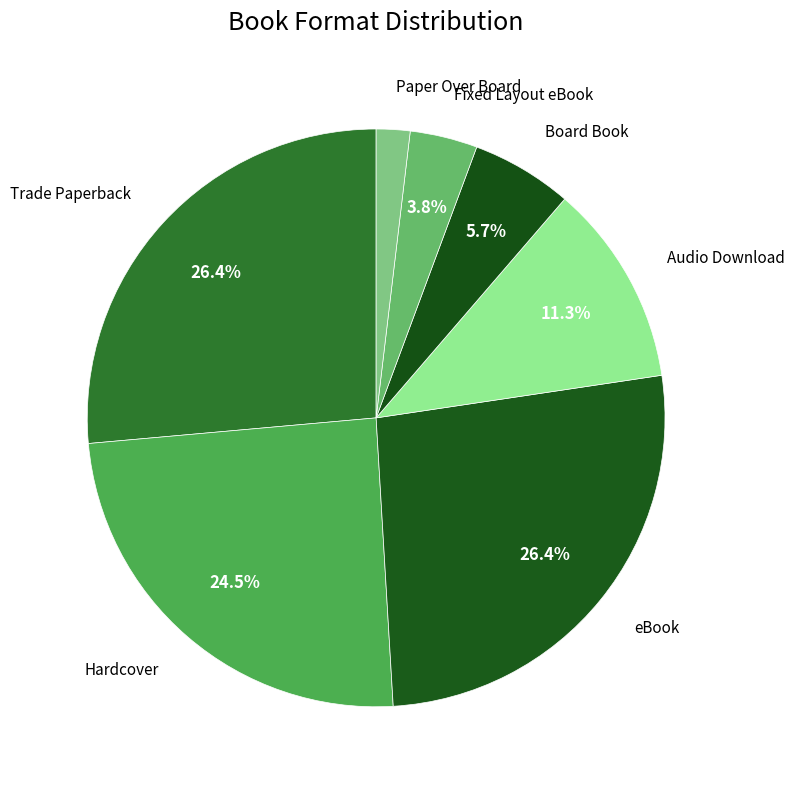

Which category has the smallest portion of the pie?

Paper Over Board